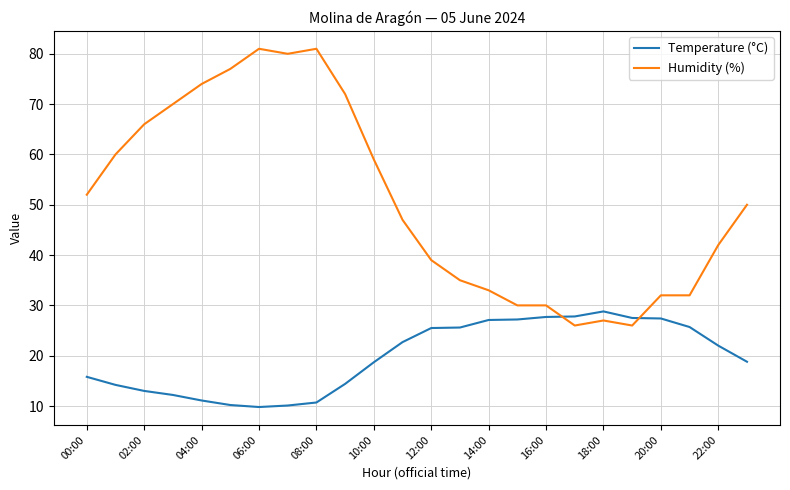

Which series has the largest total across all categories?

Humidity (%)